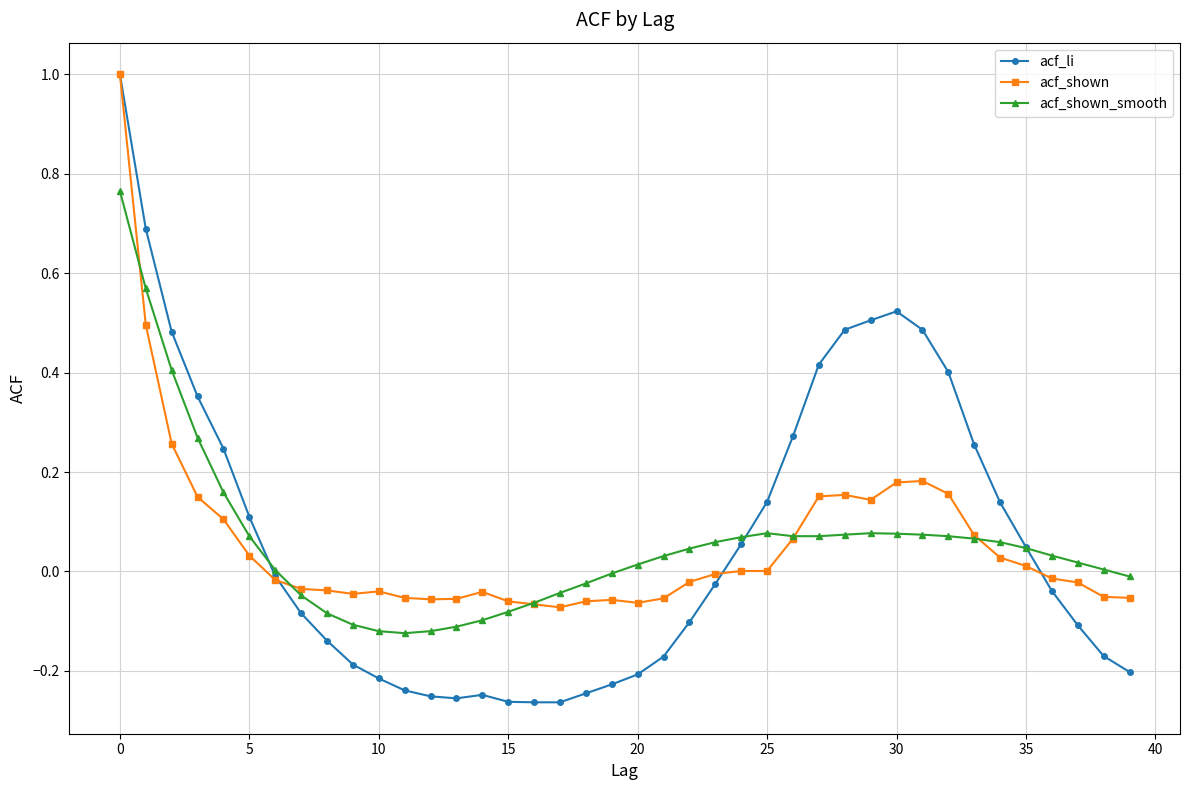

What is the difference between the maximum and second lowest values in the acf_li series?

1.3